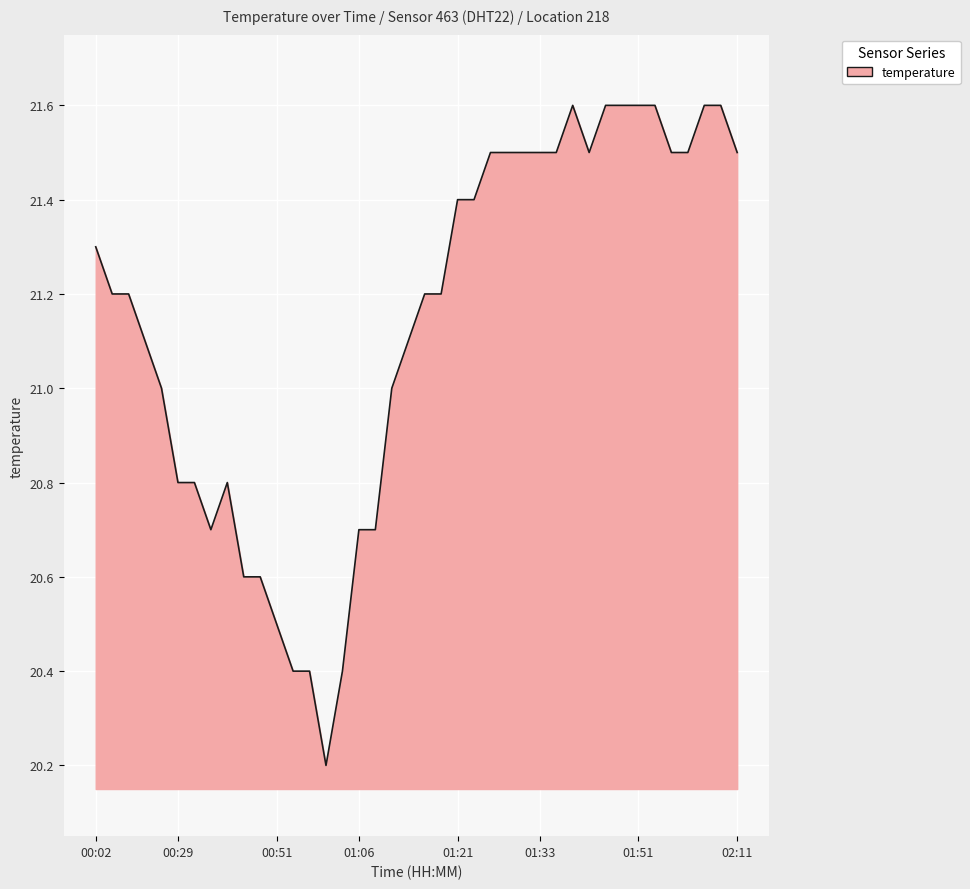

What is the minimum value shown in the chart?

20.2